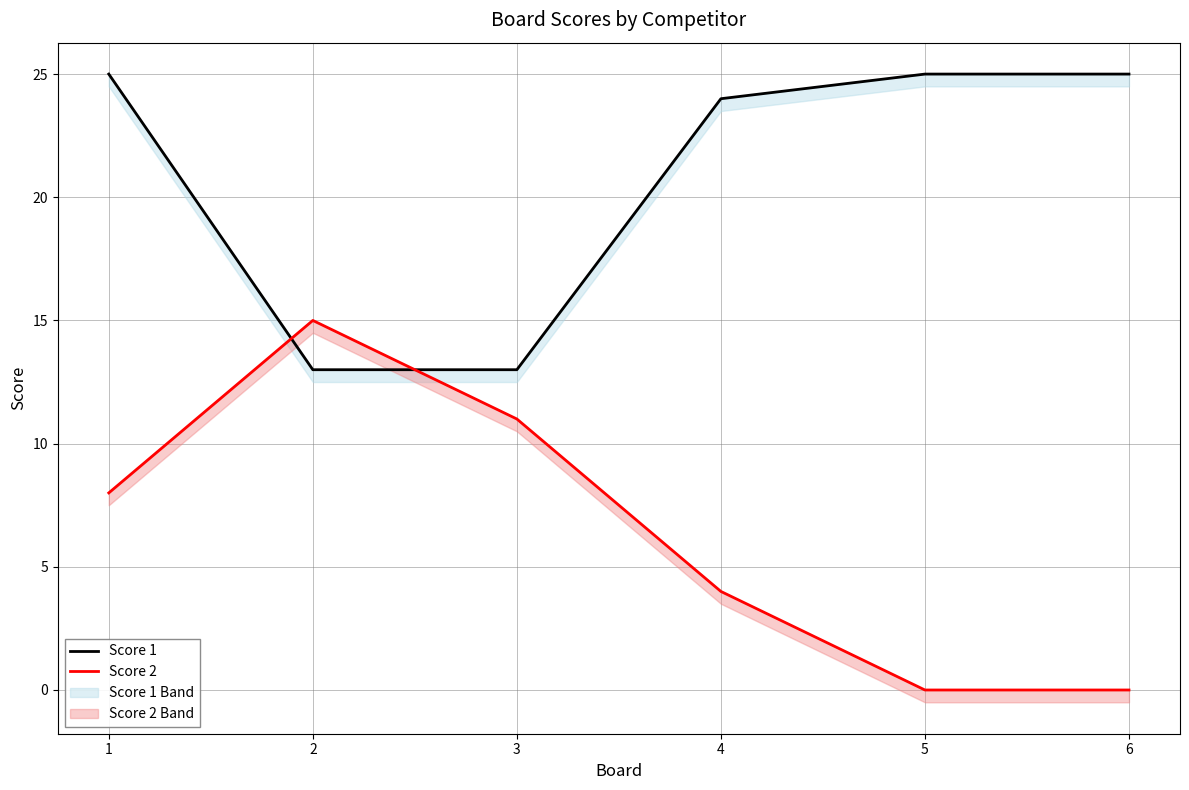

Count the number of categories in the chart.

6